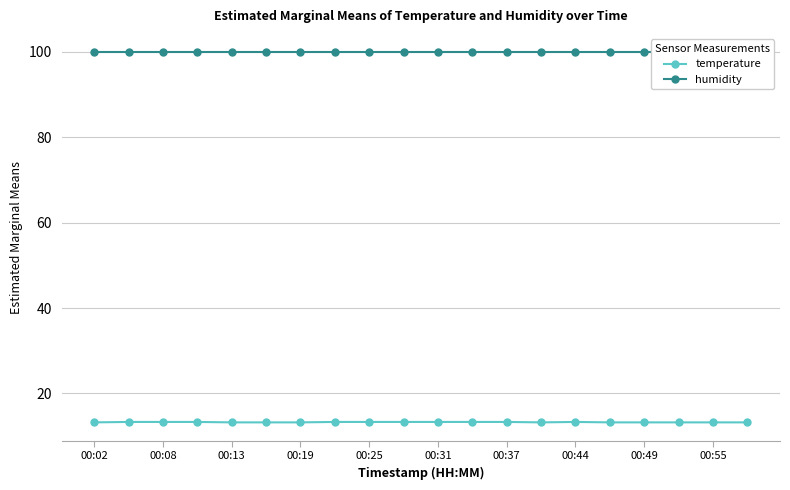

The temperature series shows 13.3 at 00:44. True or false?

True